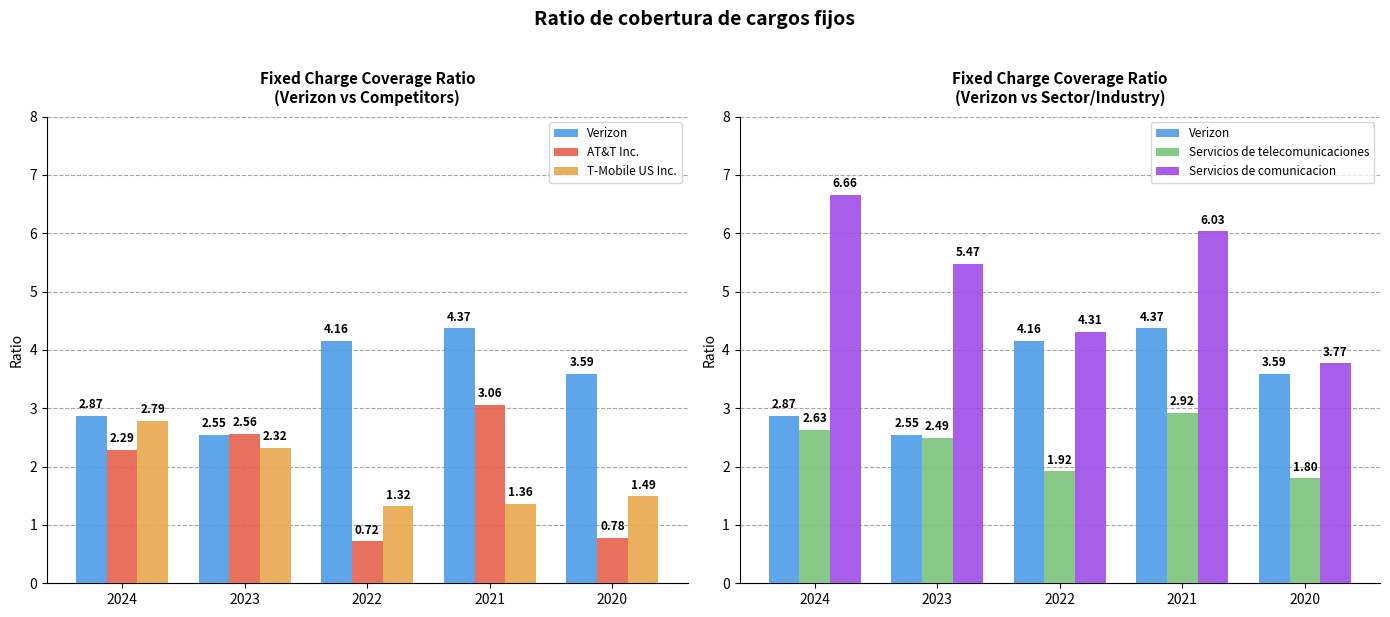

What is the difference between the highest and lowest values at 2021?

4.7